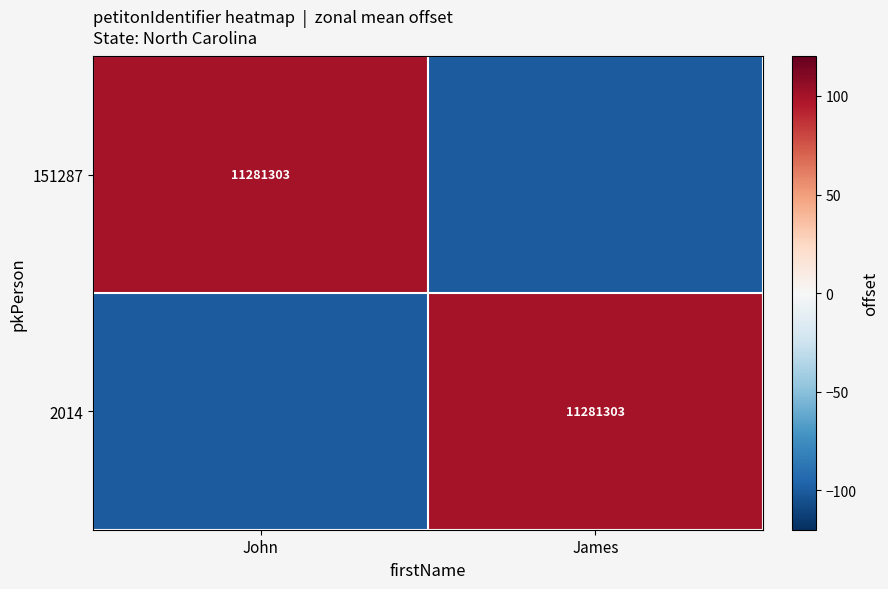

The value of 2014 at James is 17459006. True or false?

False